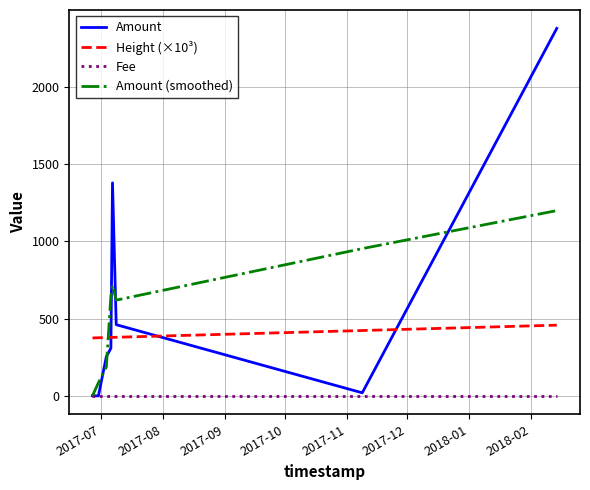

True or false: Height (×10³) and Amount (smoothed) cross at least once.

True